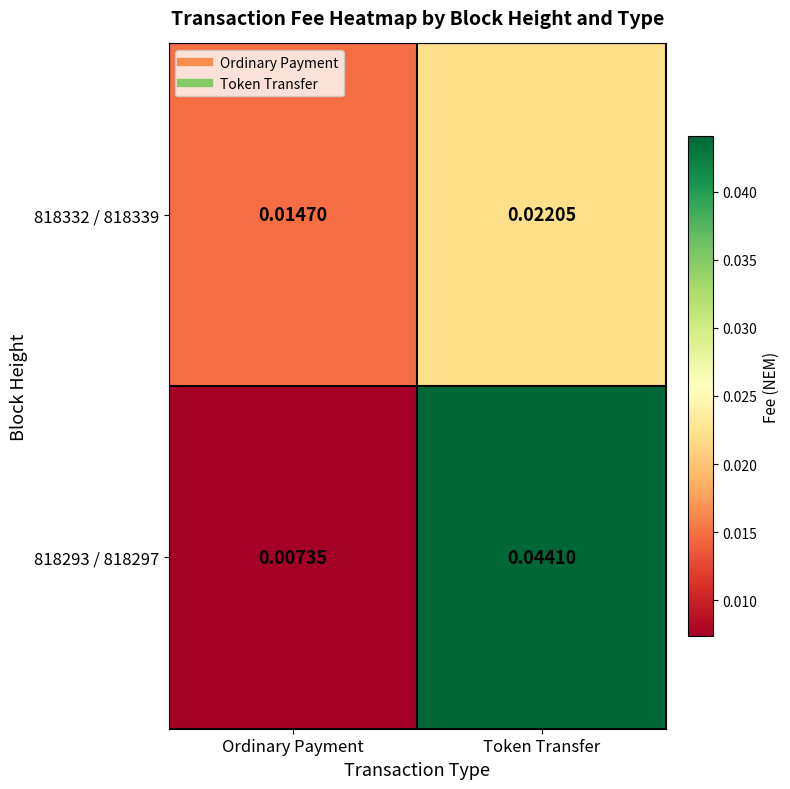

At which category does the chart reach its peak across all series?

Token Transfer